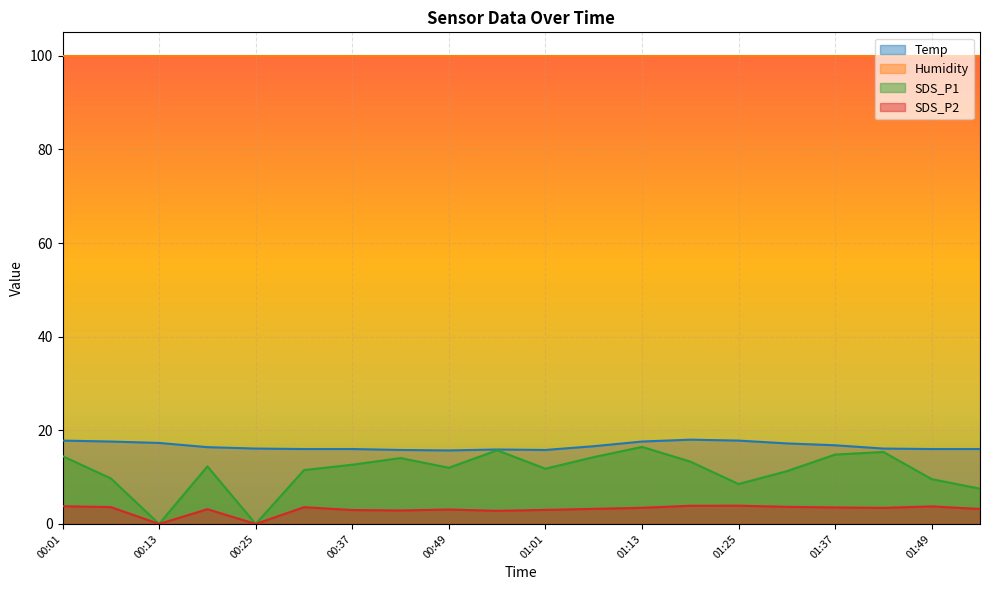

Which series has the largest total across all categories?

Humidity